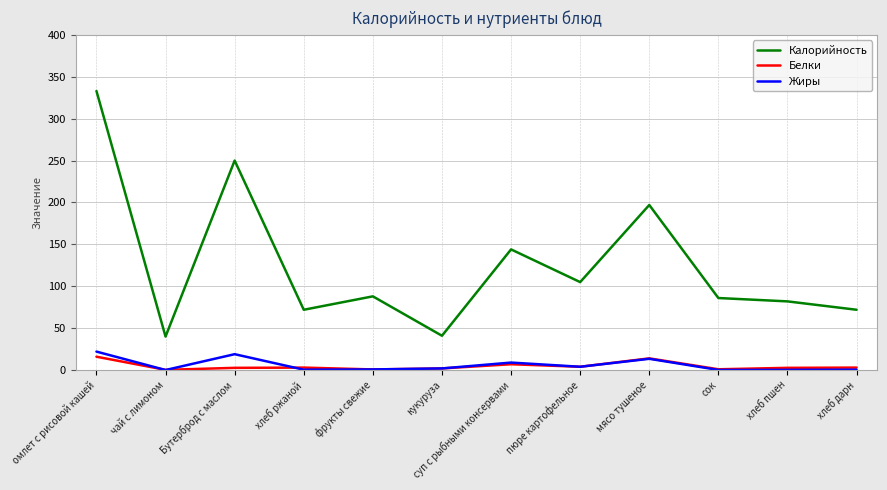

Count the number of data series in this chart.

3